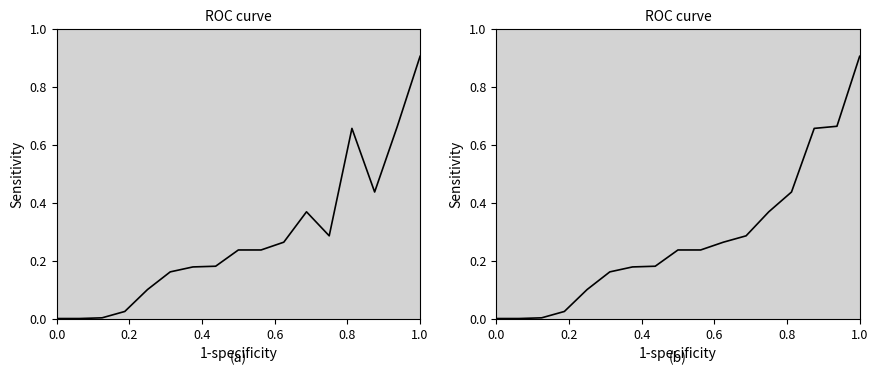

How many values in Corrected FHTCs are above zero?

15